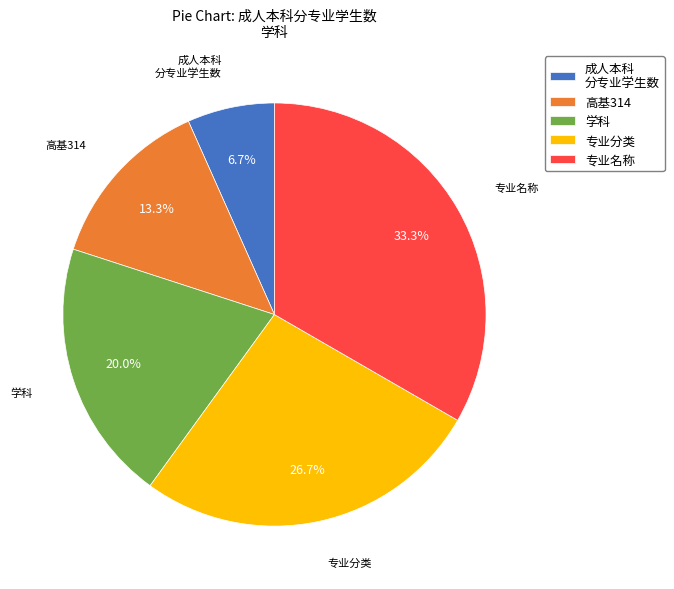

Does 高基314 represent more than half of the total?

No